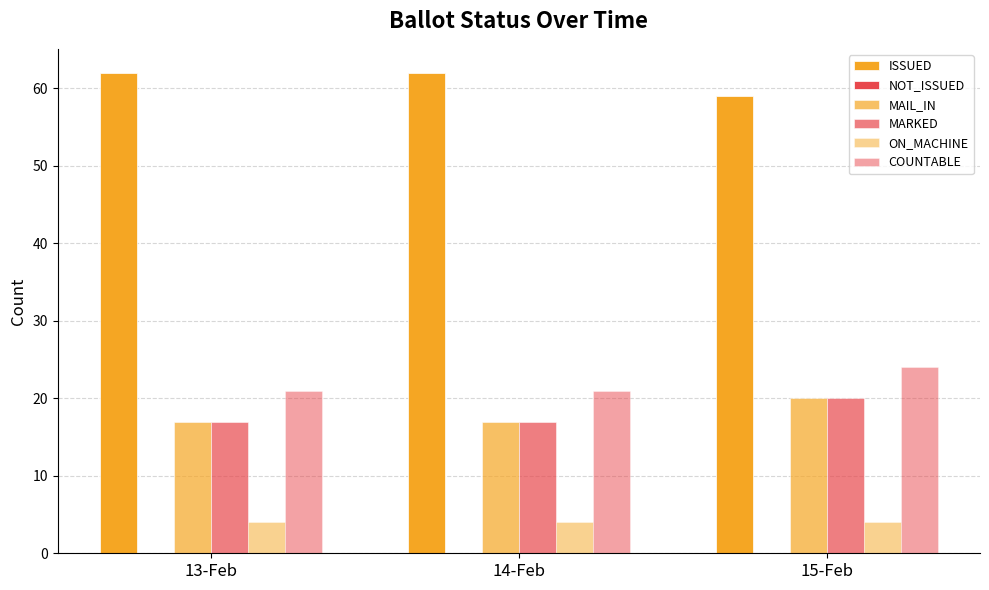

Which series changed the most between 13-Feb and 15-Feb?

ISSUED